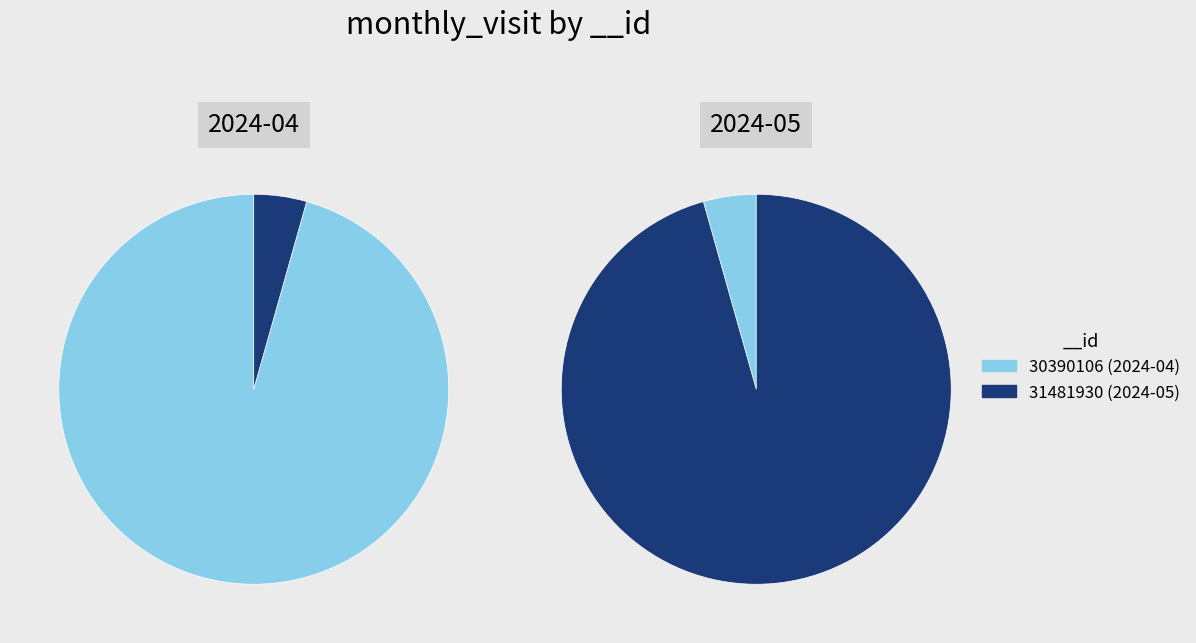

To the nearest percent, what is the average slice percentage?

50%